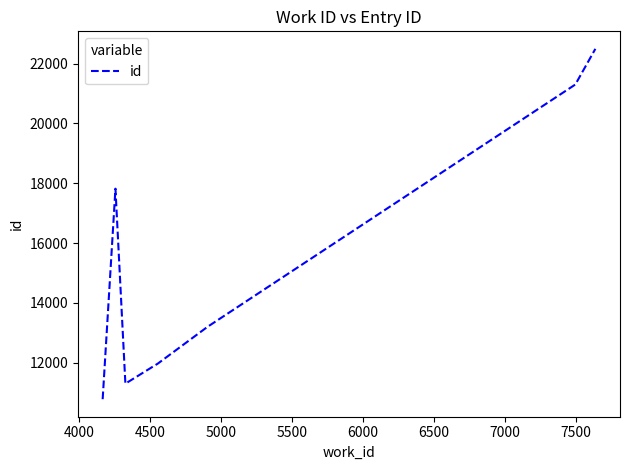

How many points are higher than both their immediate neighbors (excluding endpoints)?

1